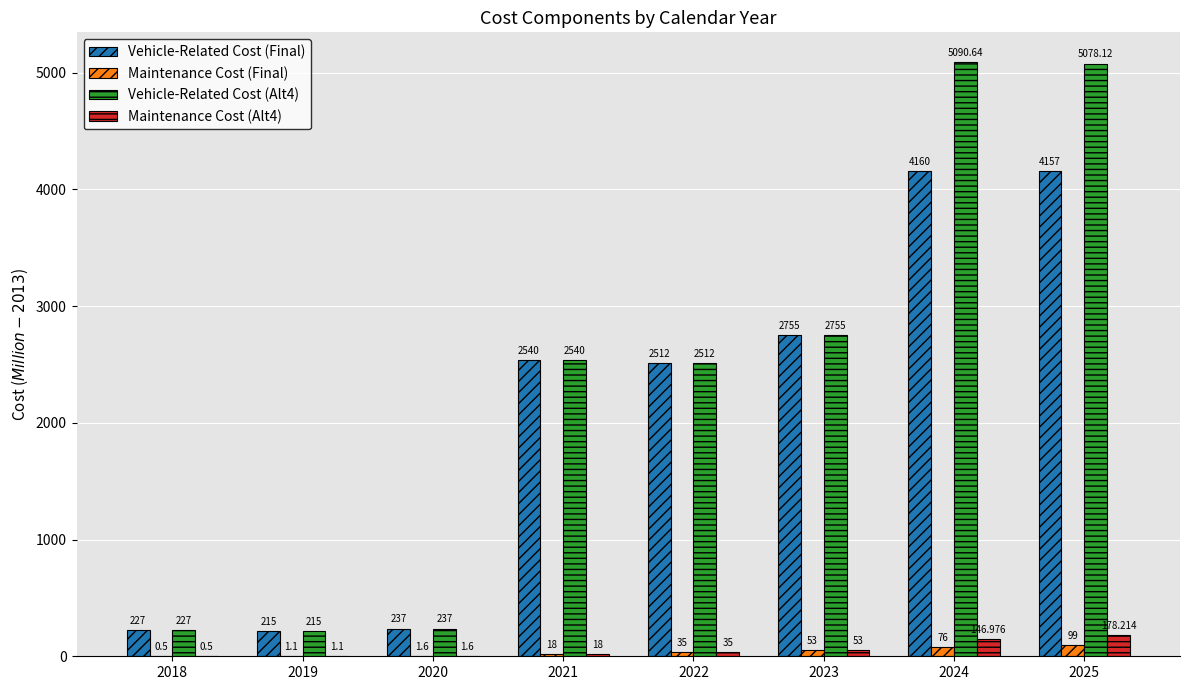

At which category is the sum across all series the highest?

2025